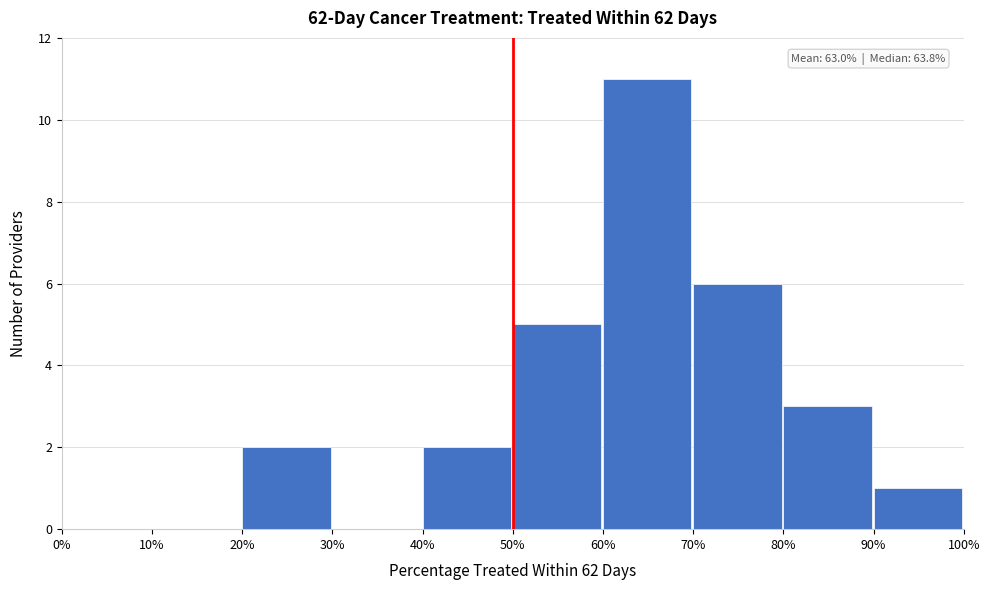

Reading right to left, what are all the values shown in this chart?

90%=1	80%=3	70%=6	60%=11	50%=5	40%=2	30%=0	20%=2	10%=0	0%=0